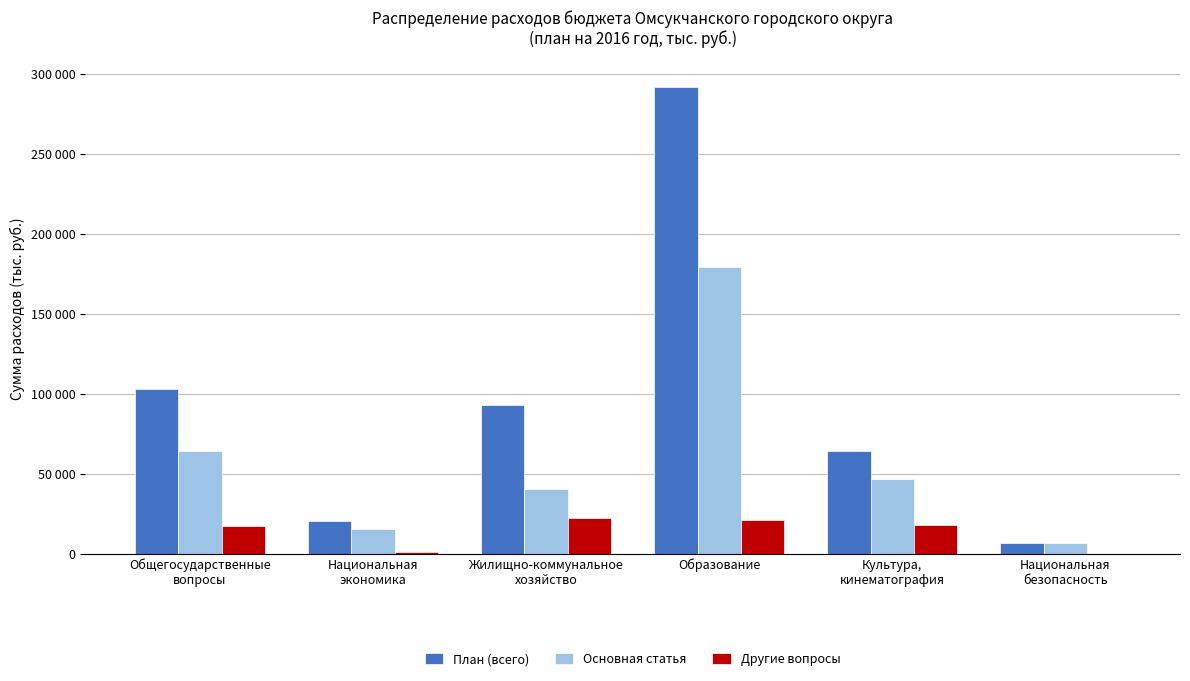

Are the bars horizontal?

No